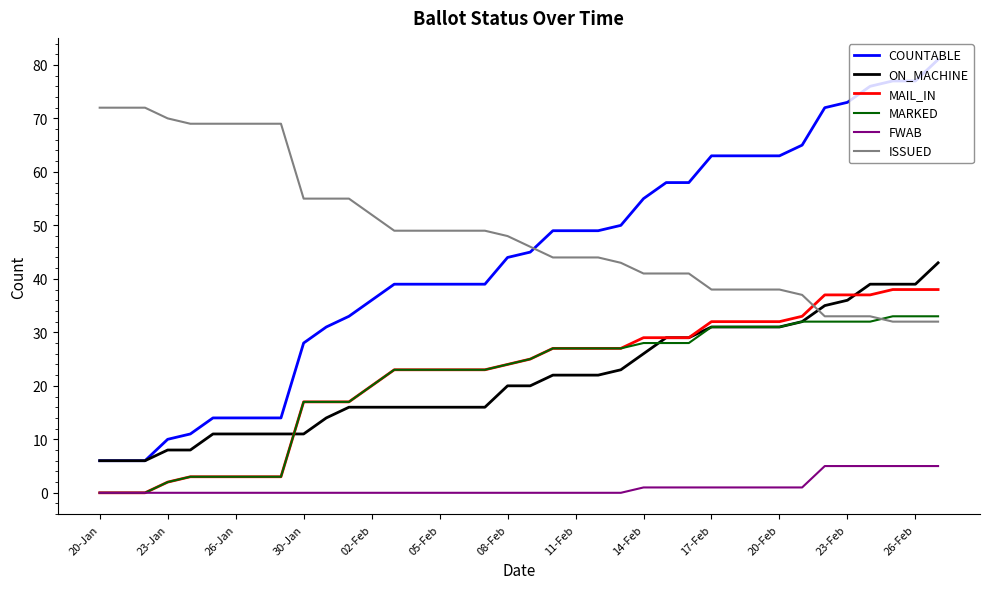

Rank the series by their maximum value, from lowest to highest.

FWAB, MARKED, MAIL_IN, ON_MACHINE, ISSUED, COUNTABLE